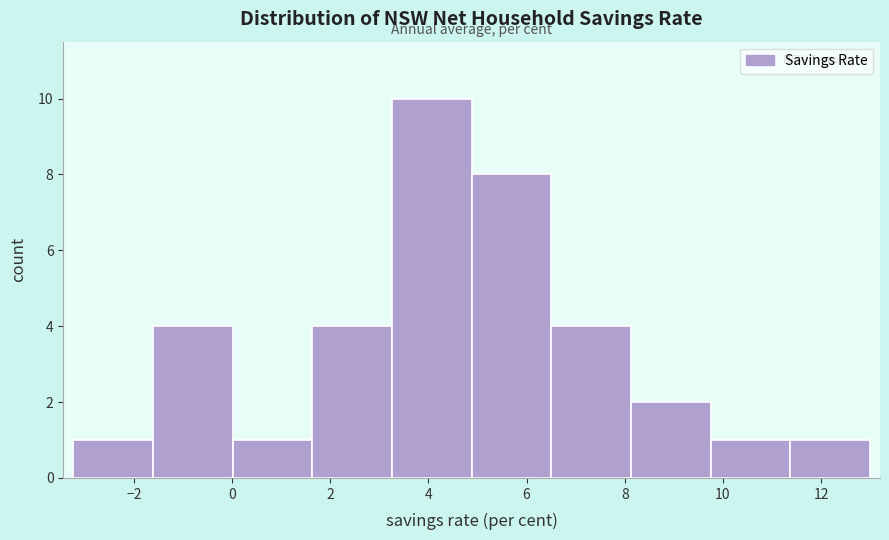

What is the height of the bar covering 6.6 to 8.2 on the x-axis? Neither the bar edges nor the heights are printed on the chart, so give them approximately, as read against the axes.

4